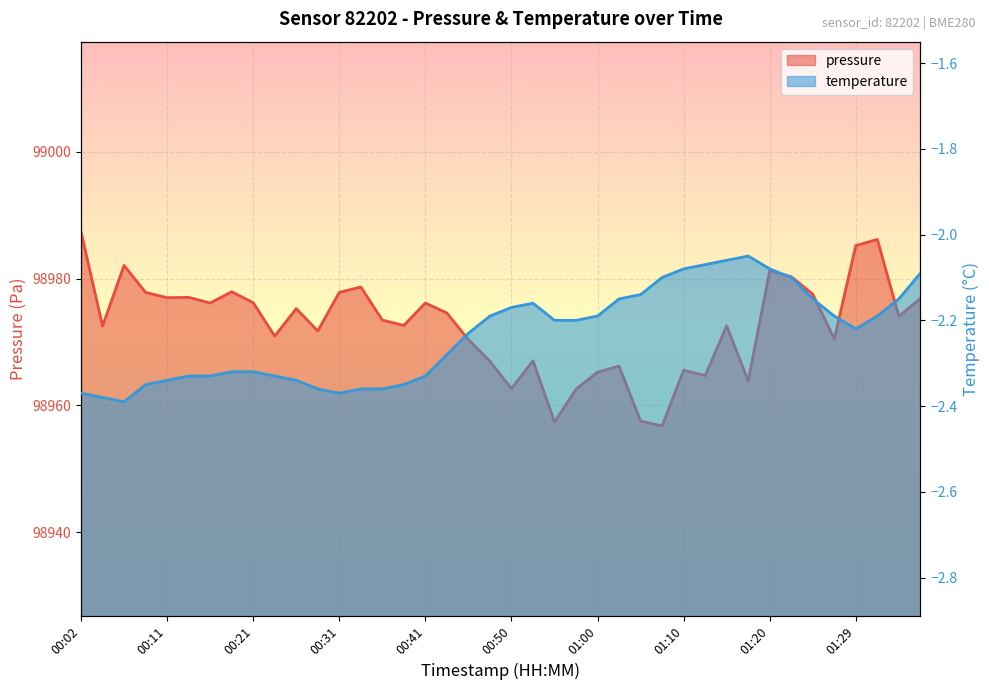

List the labels in order of value, largest first.

00:02, 01:32, 01:29, 00:06, 01:20, 01:22, 00:33, 00:19, 00:09, 00:31, 01:24, 00:14, 00:11, 01:37, 00:21, 00:16, 00:41, 00:26, 00:43, 01:34, 00:36, 00:38, 01:15, 00:04, 00:28, 00:24, 01:27, 00:45, 00:53, 00:48, 01:02, 01:10, 01:00, 01:12, 01:17, 00:50, 00:58, 01:05, 00:55, 01:07